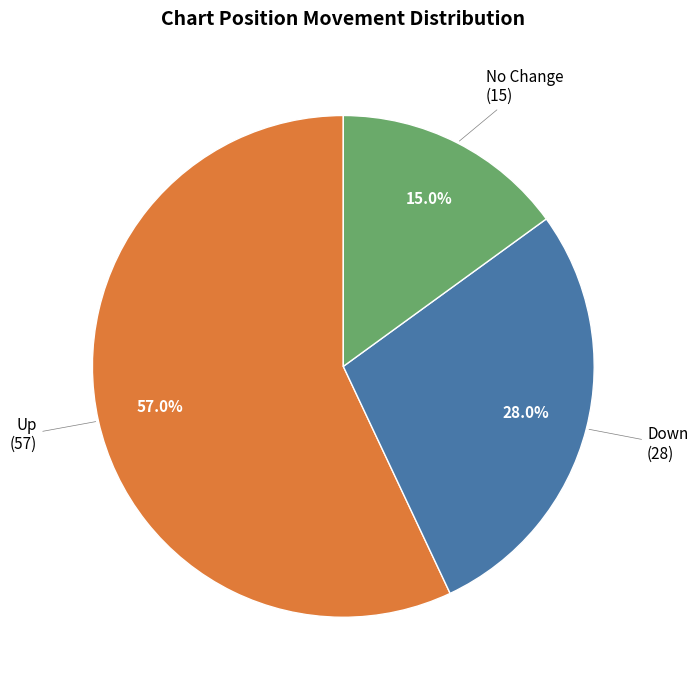

To the nearest percent, what is the average slice percentage?

33%